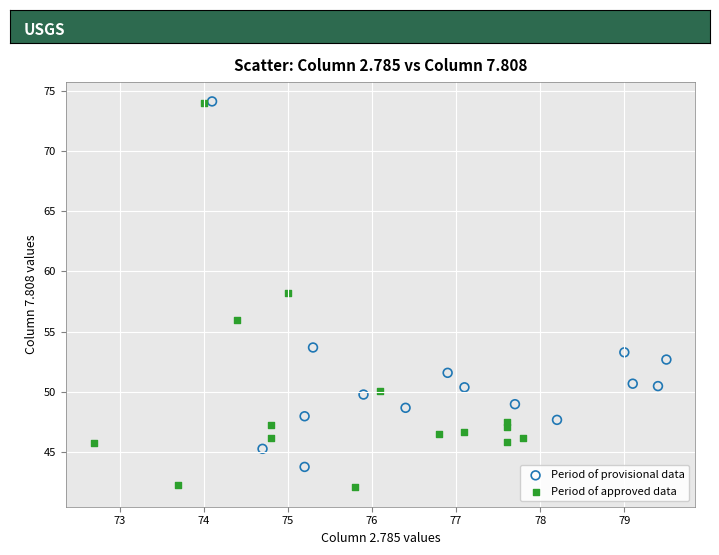

Which series reaches the minimum Y coordinate?

Period of approved data